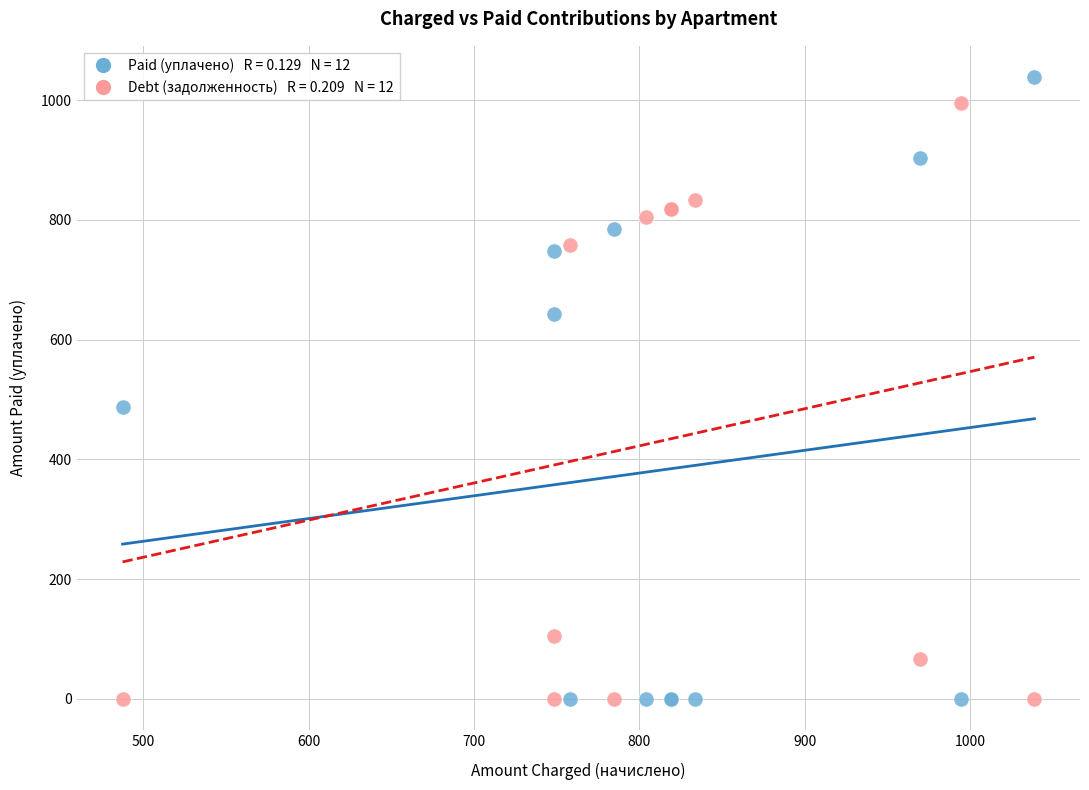

Across all series, what Y value is closest to 519?

487.4